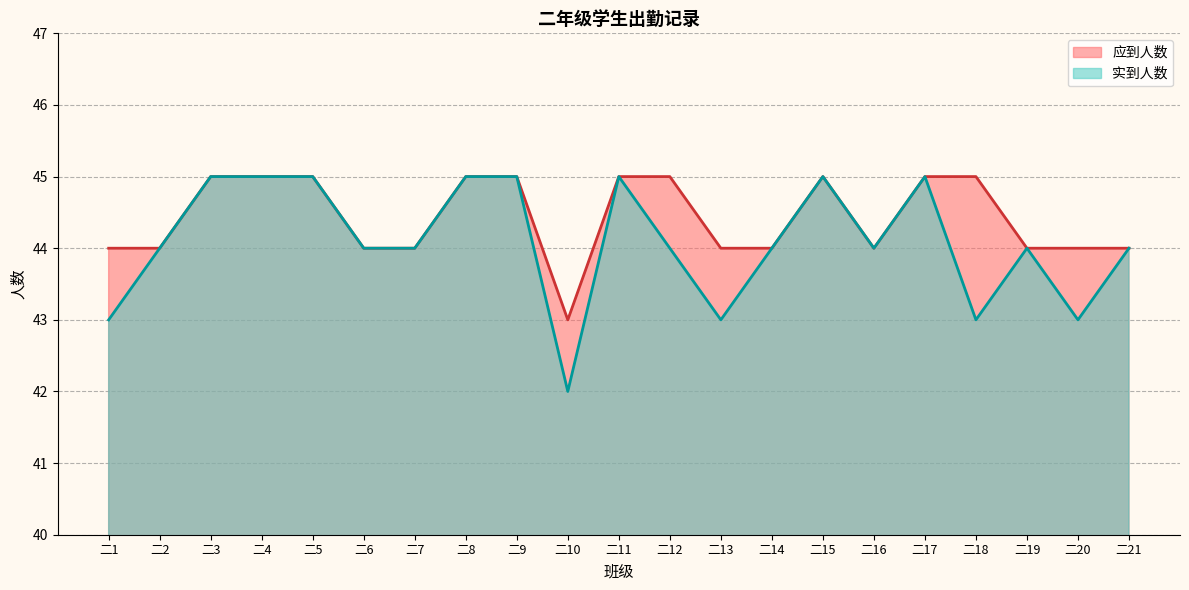

What is the value of the 应到人数 point at the 17th from the left?

45